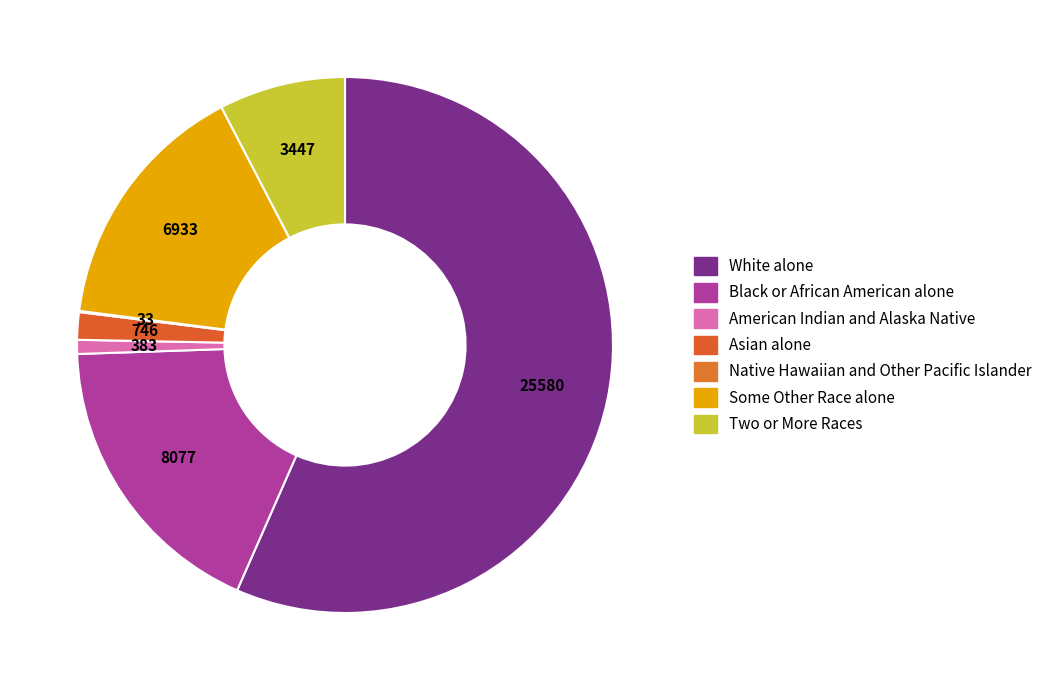

Rank the categories by value from highest to lowest.

White alone, Black or African American alone, Some Other Race alone, Two or More Races, Asian alone, American Indian and Alaska Native, Native Hawaiian and Other Pacific Islander